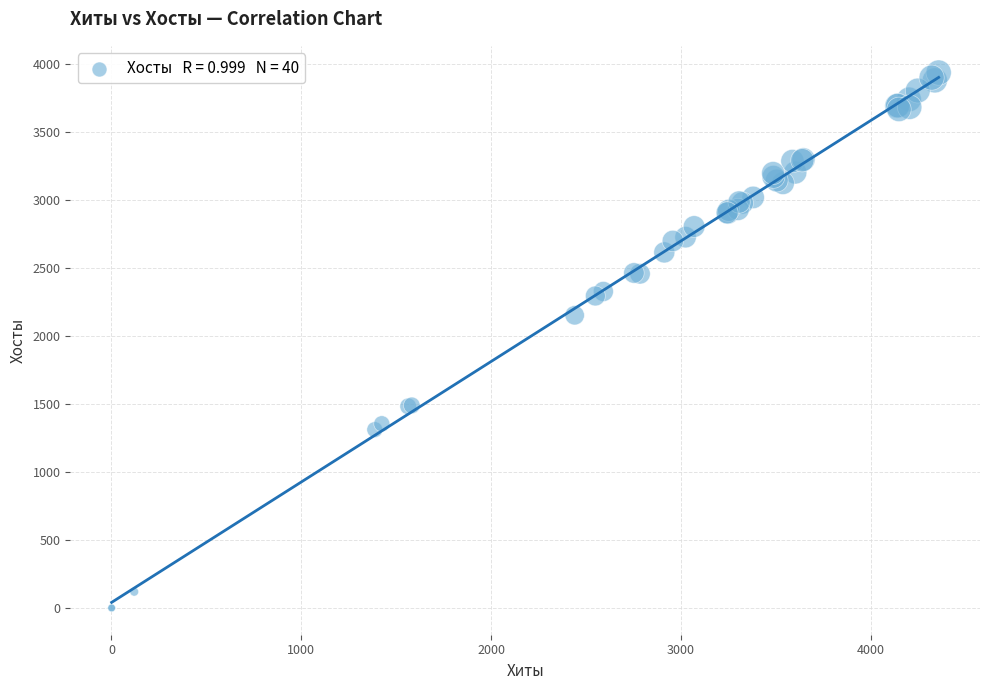

What Y value in the scatter plot is closest to 1967?

2151